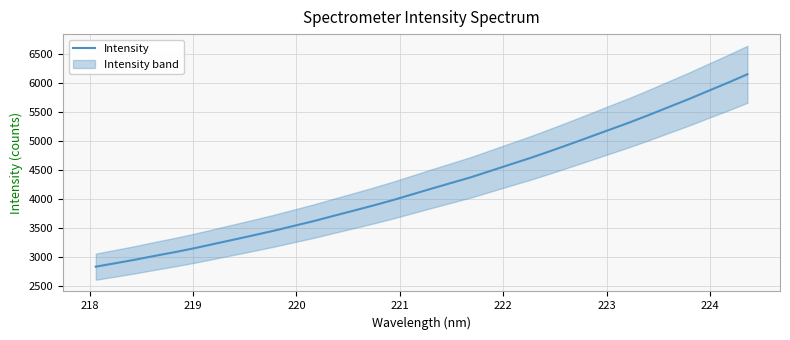

What is the minimum value for Intensity?

2825.7